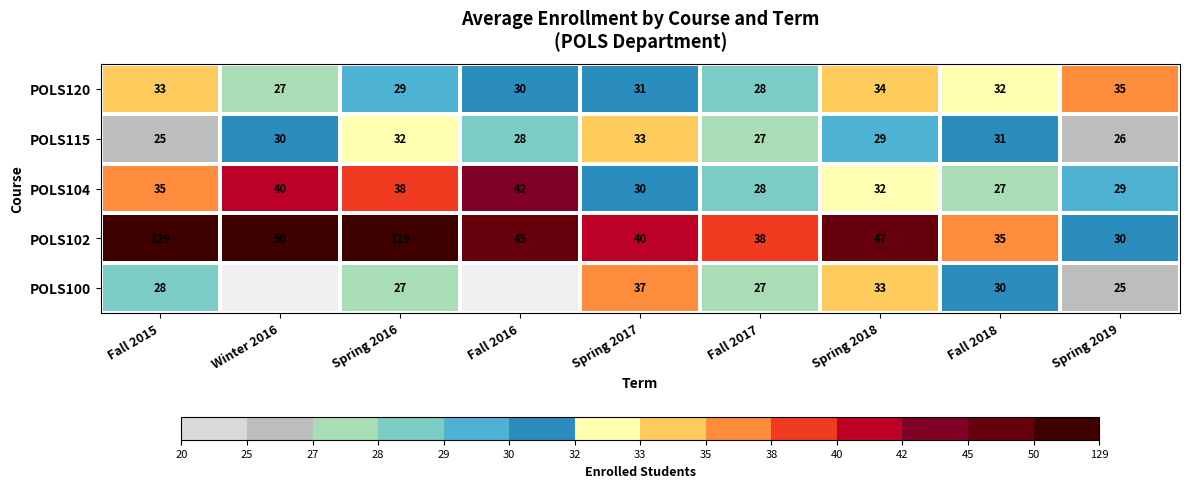

Where does the POLS104 series first go above 32?

Fall 2015